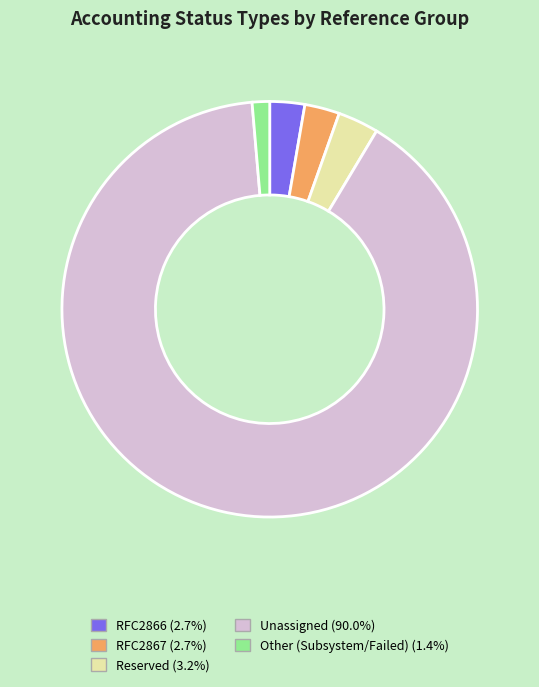

What is the largest slice in the pie chart?

Unassigned